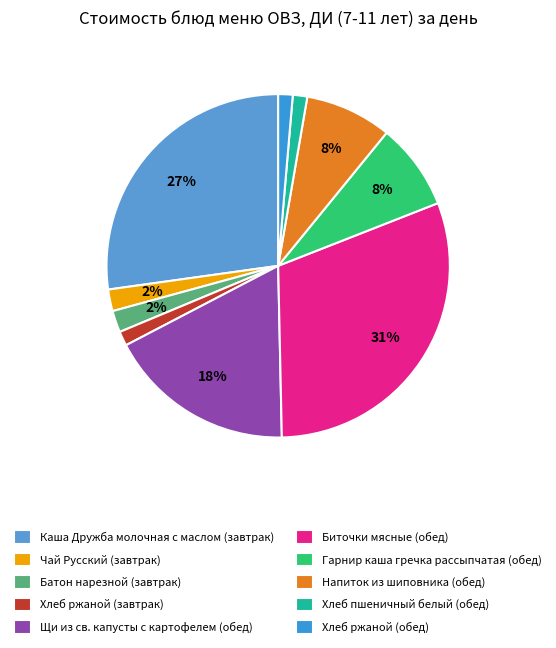

Which category has the biggest portion of the pie?

Биточки мясные (обед)